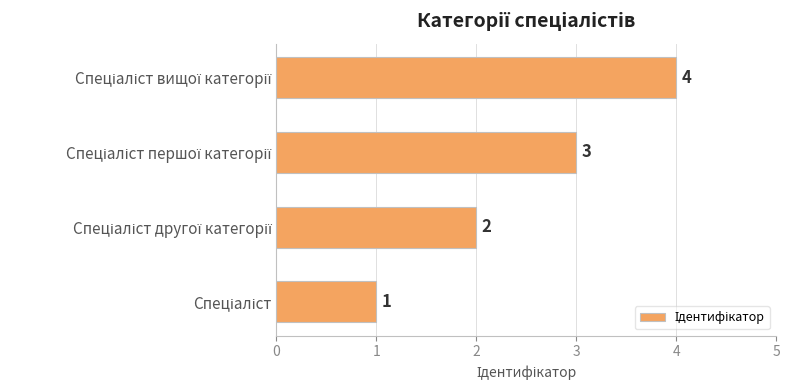

What is the sum of all values?

10